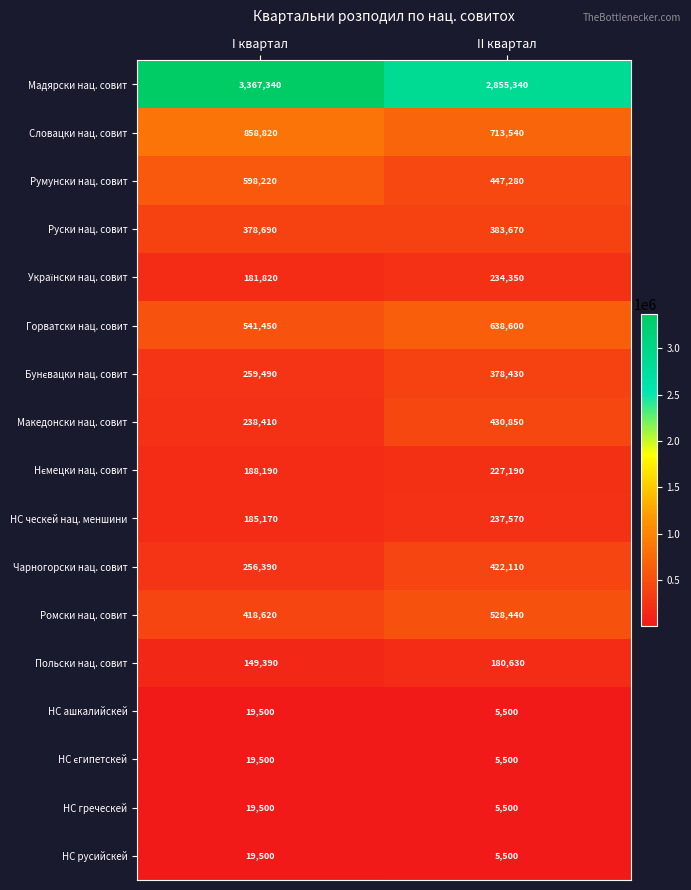

What is the sum of all НС ческей нац. меншини values?

422740